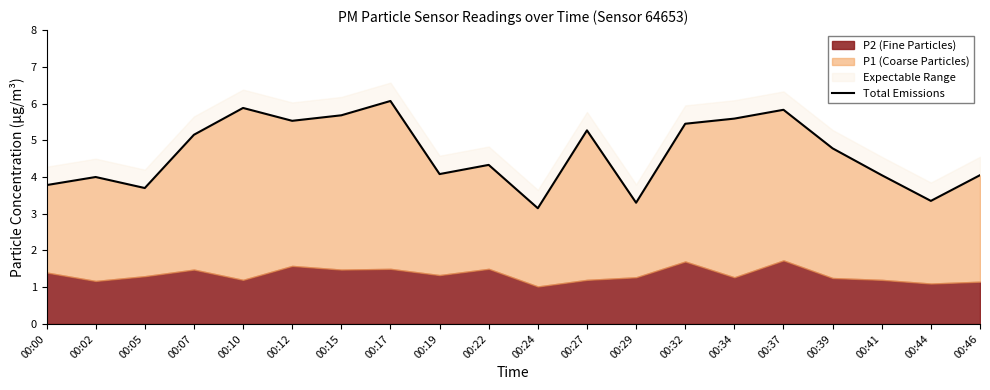

True or false: there are more than 2 points higher than both neighbors.

True